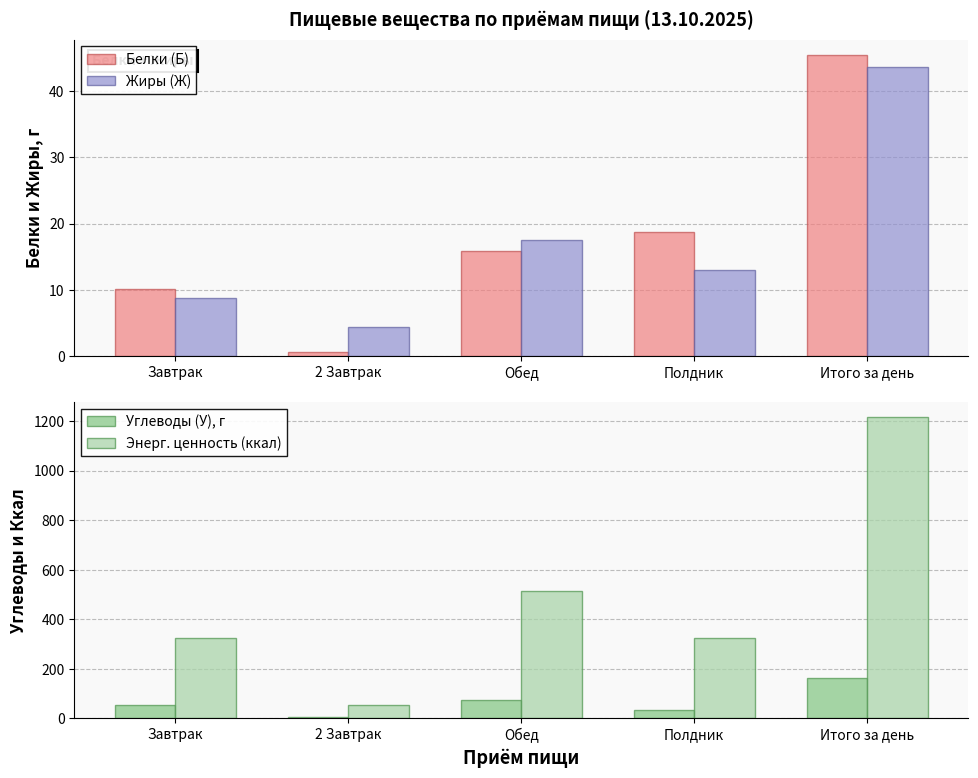

Is it true that Углеводы (У), г equals 19.3 at Полдник?

False